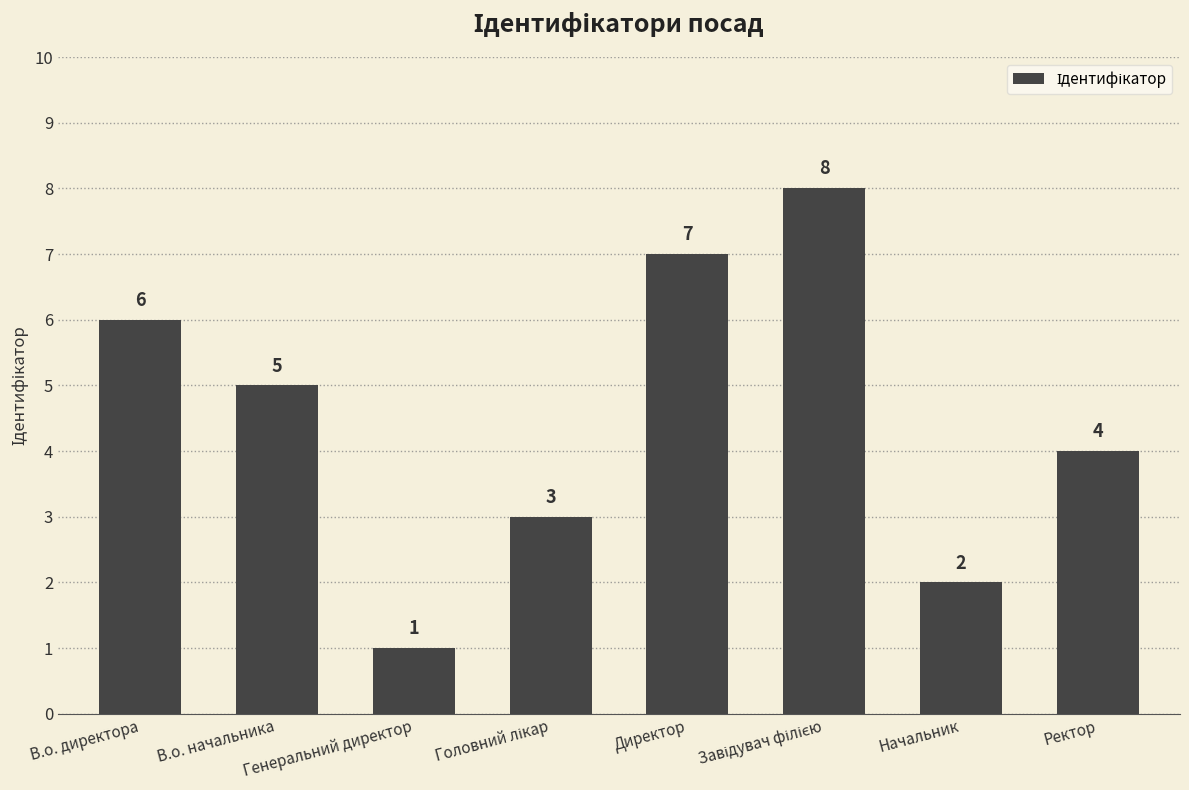

At which category does the chart reach its minimum across all series?

Генеральний директор